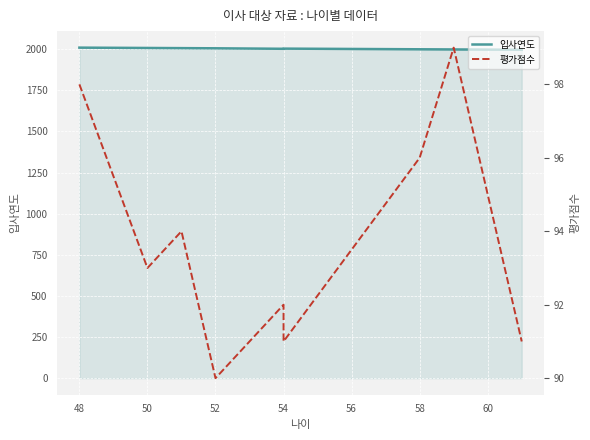

At how many categories does at least one series exceed 741?

10